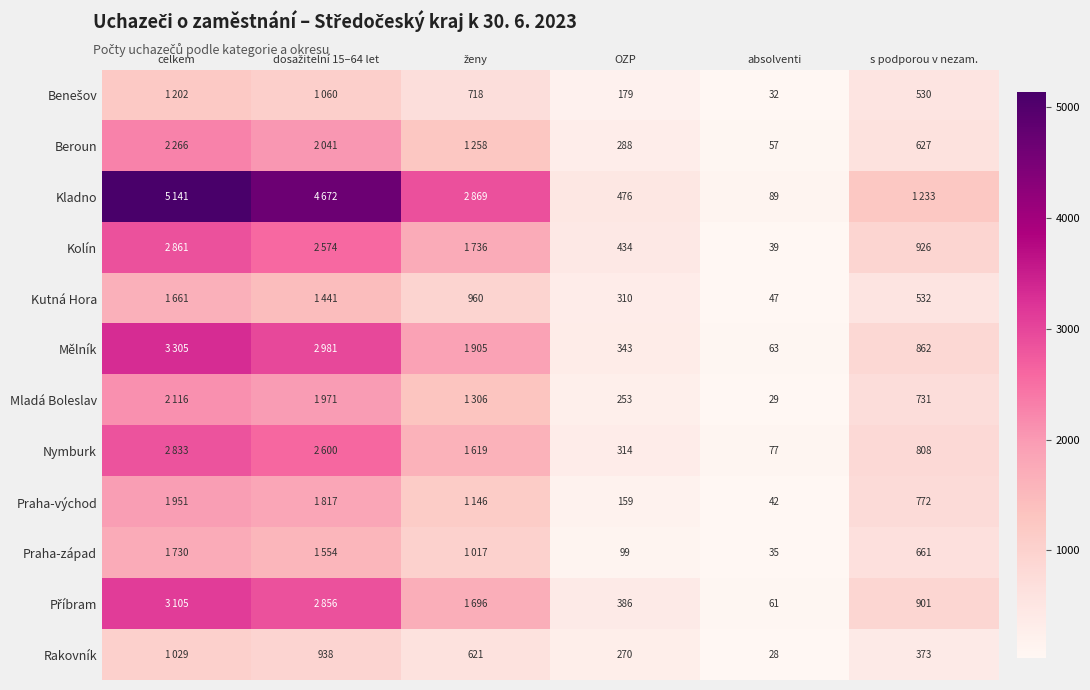

Which has a higher value, celkem or dosažitelní 15–64 let?

celkem